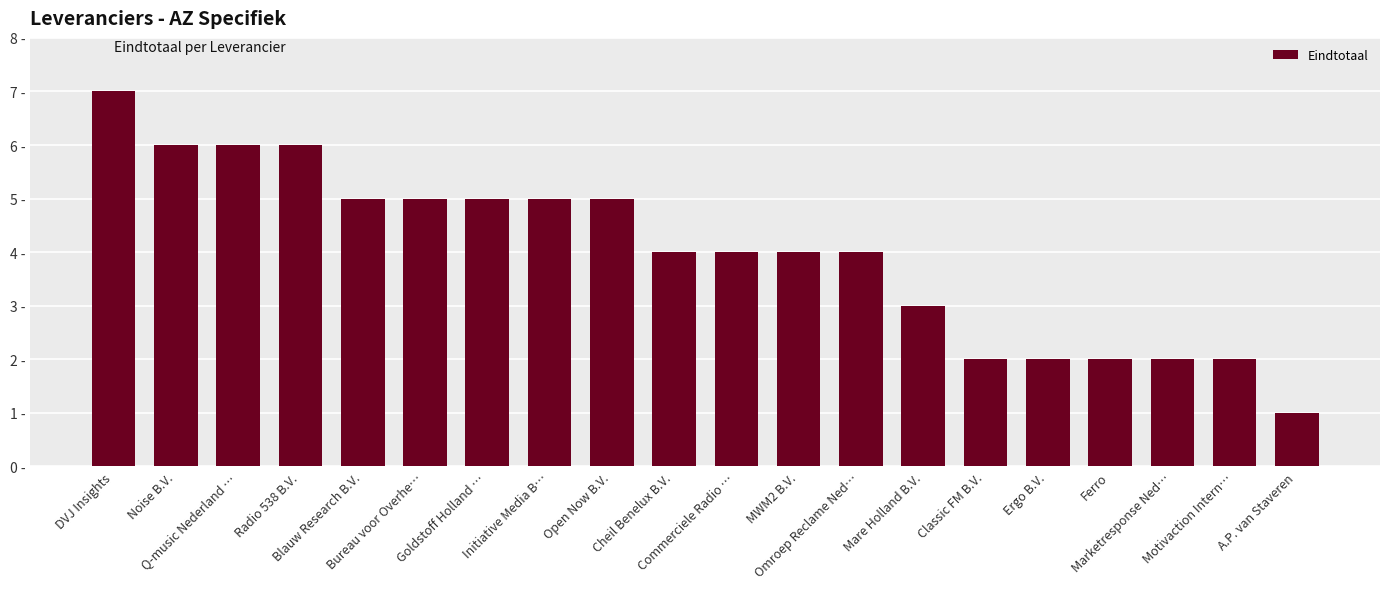

Which category has the lowest value across all series?

A.P. van Staveren